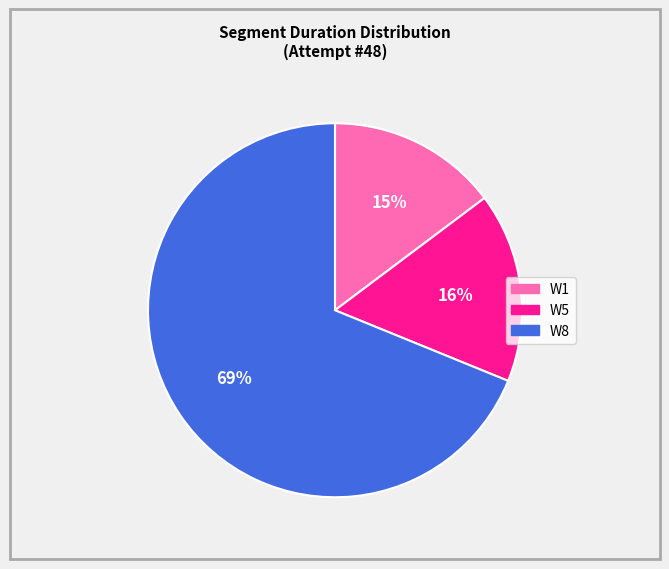

To the nearest percent, what is the combined percentage of W1 and W8?

84%